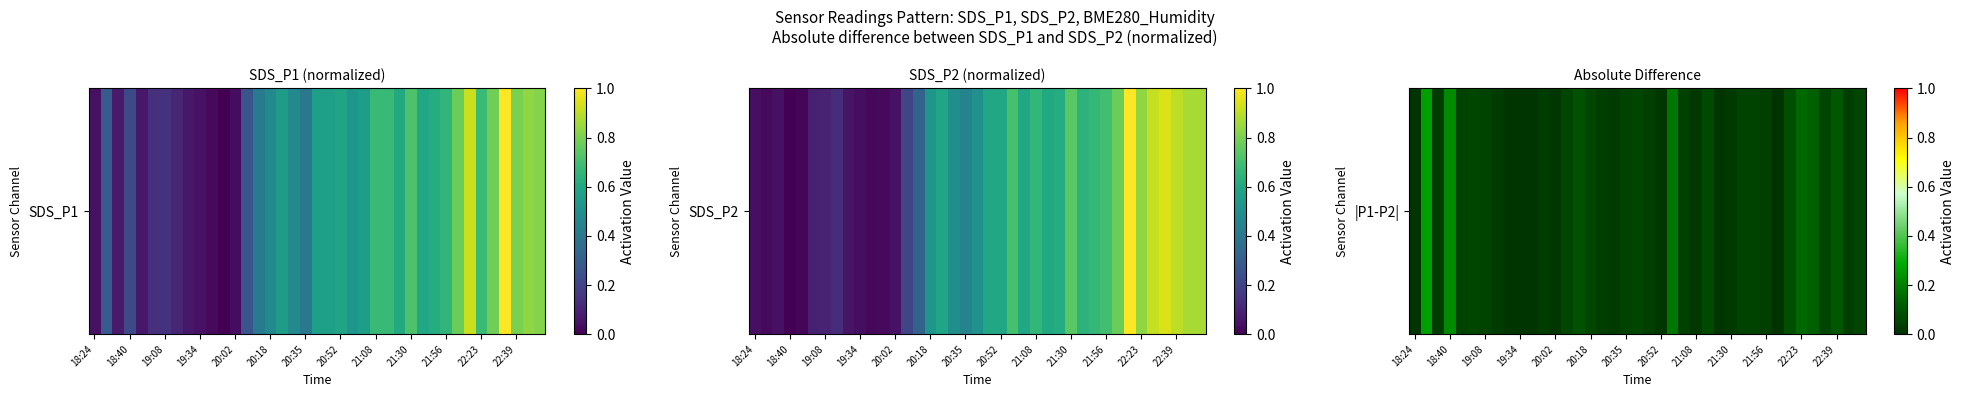

Reading left to right, extract all data points from this chart.

0.0	0.3	0.0	0.2	0.0	0.1	0.0	0.0	0.0	0.0	0.0	0.0	0.0	0.1	0.1	0.1	0.0	0.0	0.0	0.1	0.0	0.0	0.2	0.0	0.0	0.1	0.0	0.0	0.0	0.0	0.0	0.0	0.1	0.2	0.1	0.1	0.1	0.0	0.1